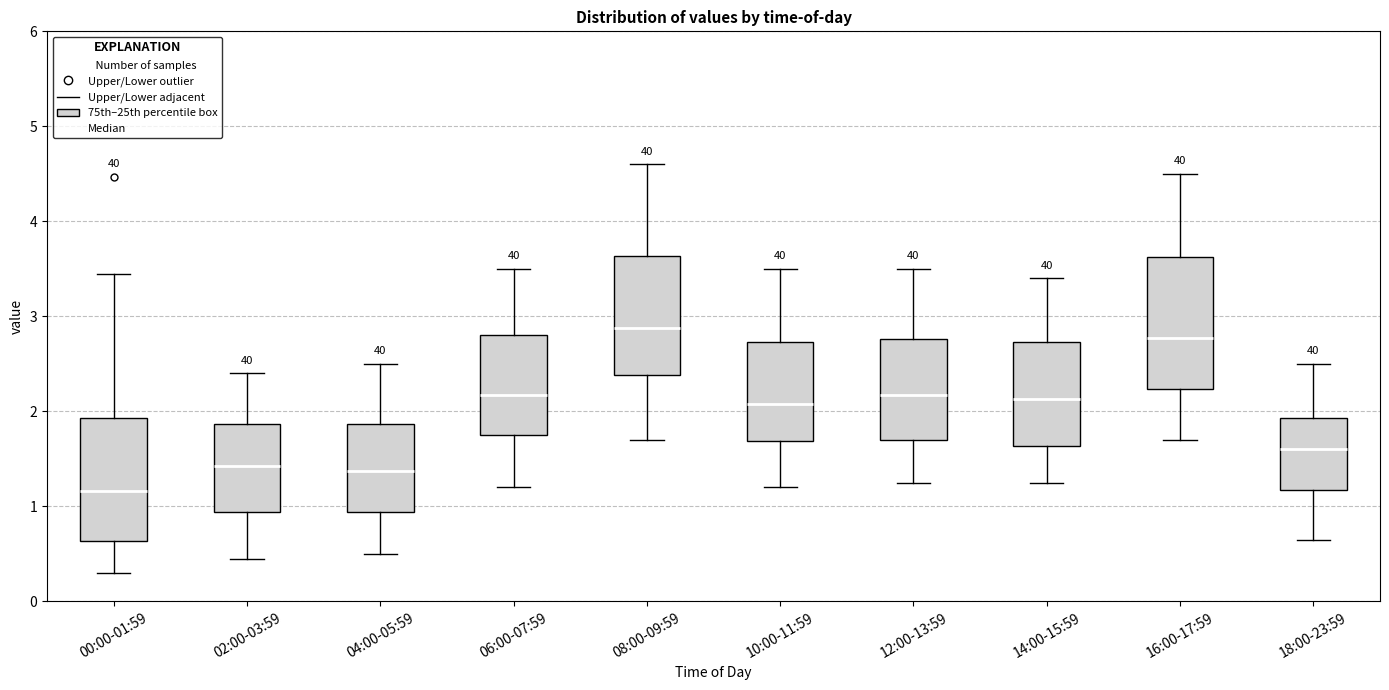

Reading left to right, transcribe this box plot: for each box, give where its median line is, the range the box spans, and where its two whiskers end, as read against the y-axis. The values are not printed on the chart, so give them approximately, as read against the axis.

00:00-01:59: median 1.2, box 0.6 to 1.9, whiskers 0.3 to 3.5
02:00-03:59: median 1.4, box 0.9 to 1.9, whiskers 0.5 to 2.4
04:00-05:59: median 1.4, box 0.9 to 1.9, whiskers 0.5 to 2.5
06:00-07:59: median 2.2, box 1.8 to 2.8, whiskers 1.2 to 3.5
08:00-09:59: median 2.9, box 2.4 to 3.6, whiskers 1.7 to 4.6
10:00-11:59: median 2.1, box 1.7 to 2.7, whiskers 1.2 to 3.5
12:00-13:59: median 2.2, box 1.7 to 2.8, whiskers 1.3 to 3.5
14:00-15:59: median 2.1, box 1.6 to 2.7, whiskers 1.3 to 3.4
16:00-17:59: median 2.8, box 2.2 to 3.6, whiskers 1.7 to 4.5
18:00-23:59: median 1.6, box 1.2 to 1.9, whiskers 0.7 to 2.5